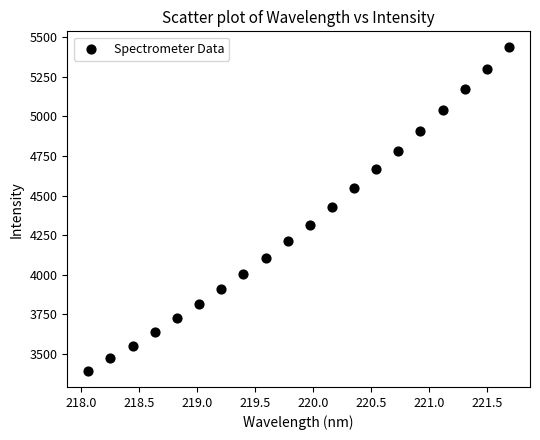

What is the range of Y values (max minus min)?

2039.0